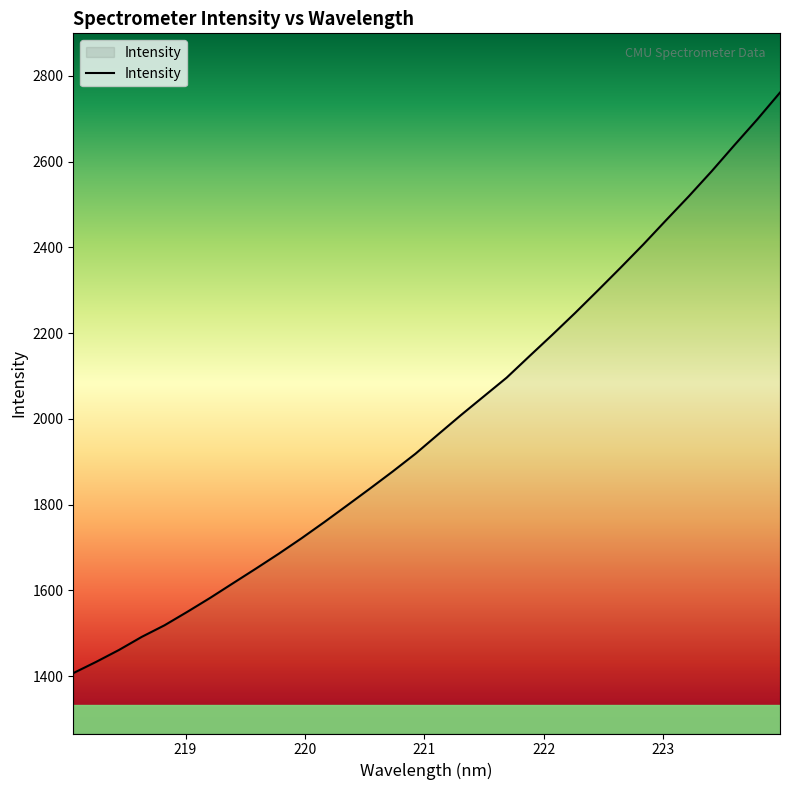

What is the smallest value displayed?

1407.3